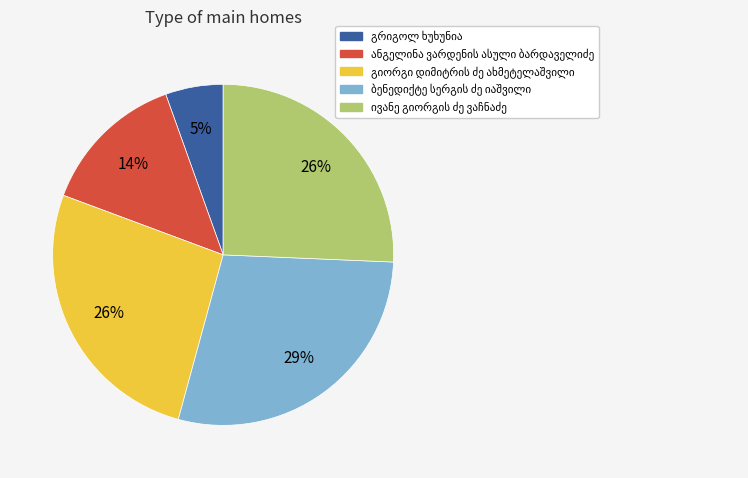

Is there a majority slice in this chart?

No